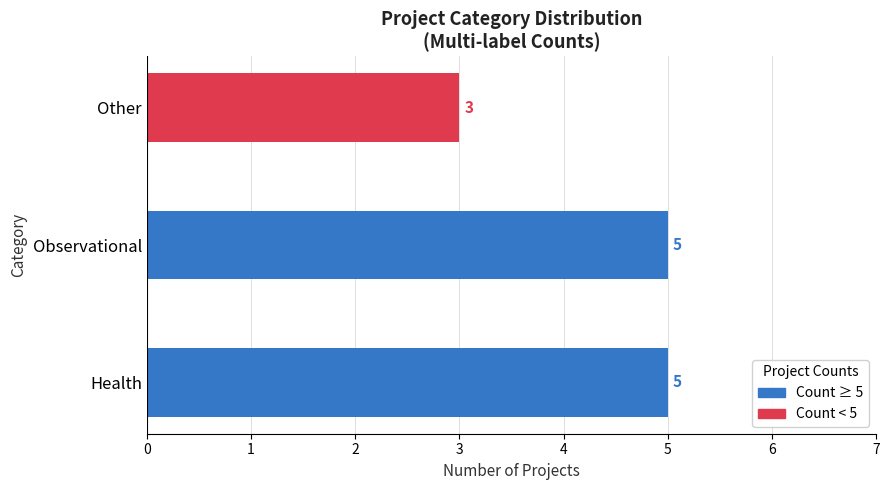

Which label corresponds to the smallest value in the chart?

Other